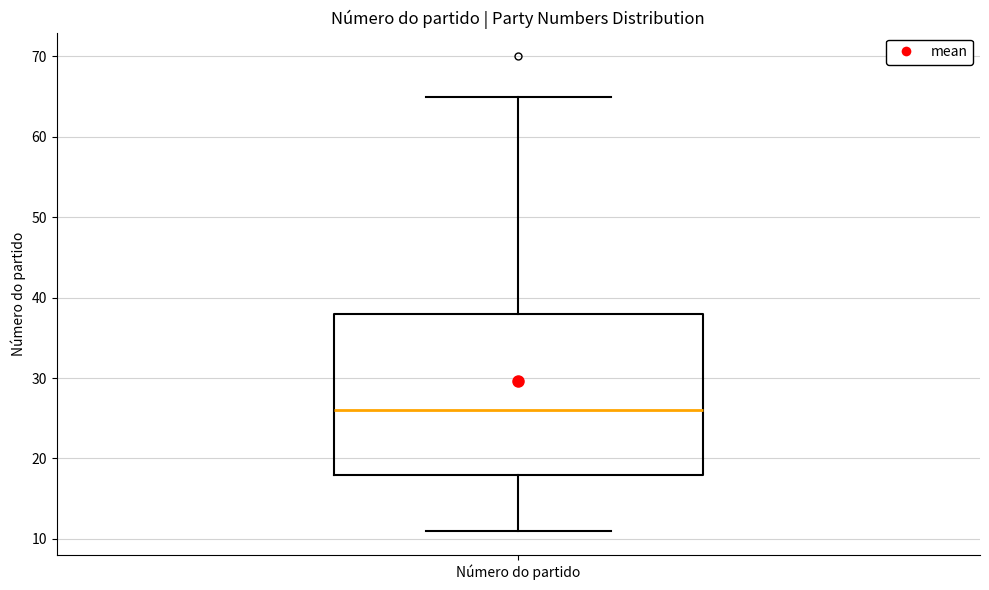

Where is the lower edge of the box for Número do partido on the y-axis? The values are not printed on the chart, so give them approximately, as read against the axis.

18